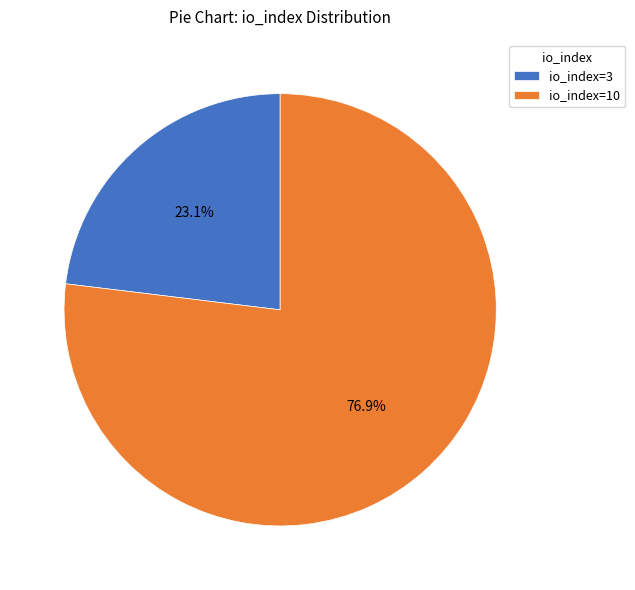

What percentage is the io_index=10 slice, to the nearest percent?

77%